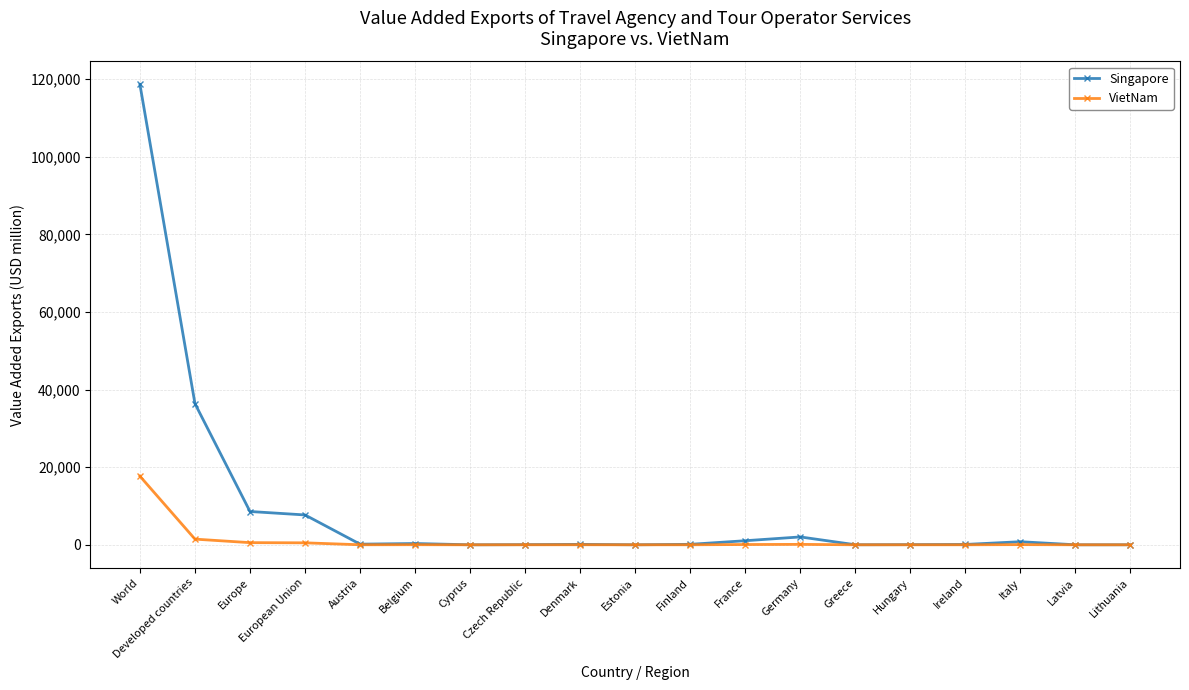

True or false: VietNam has more than 2 interior local peaks.

True